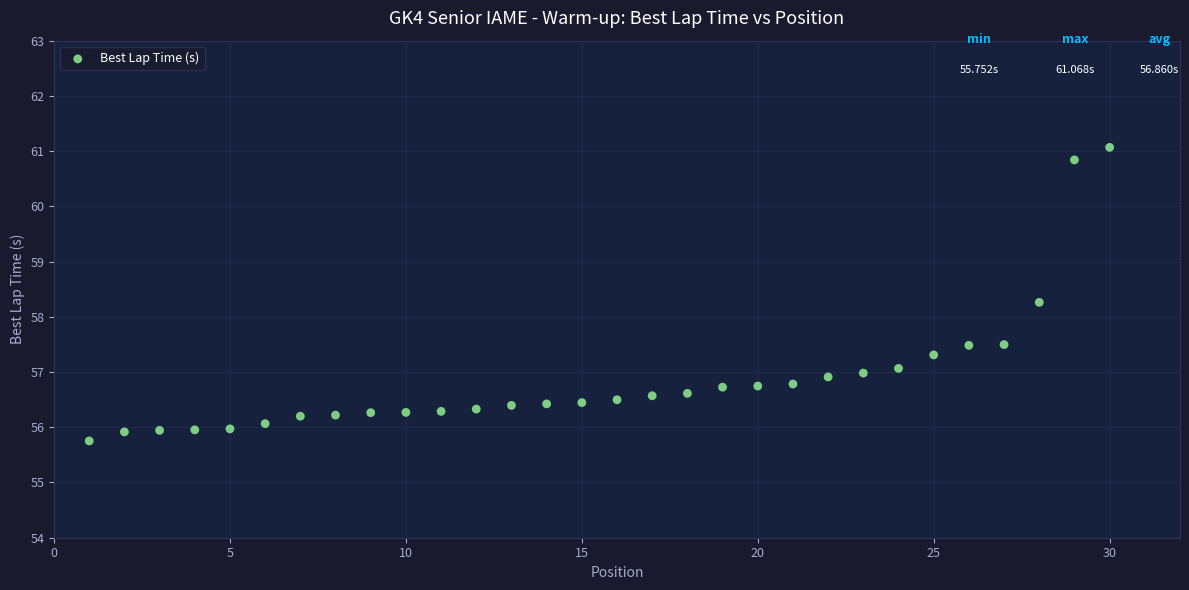

What is the range of X values (max minus min)?

29.0